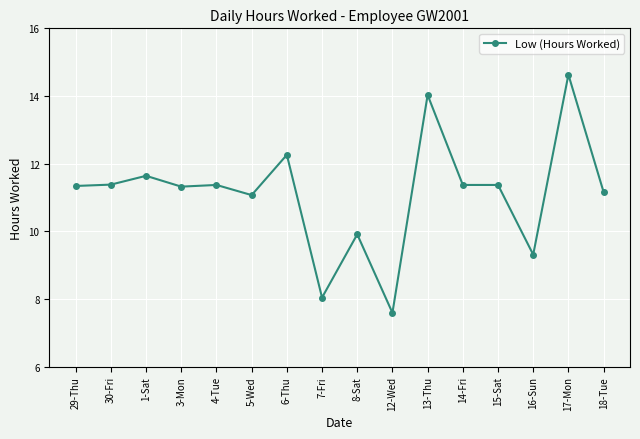

What is the label of the 1st point from the left?

29-Thu